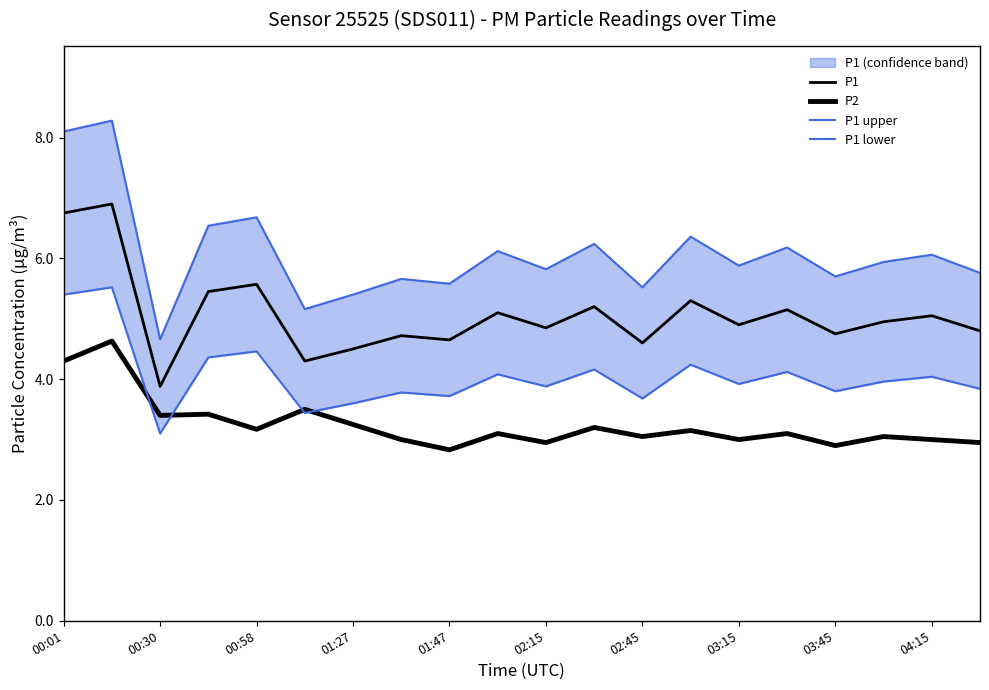

What position from the right is 03:15?

6